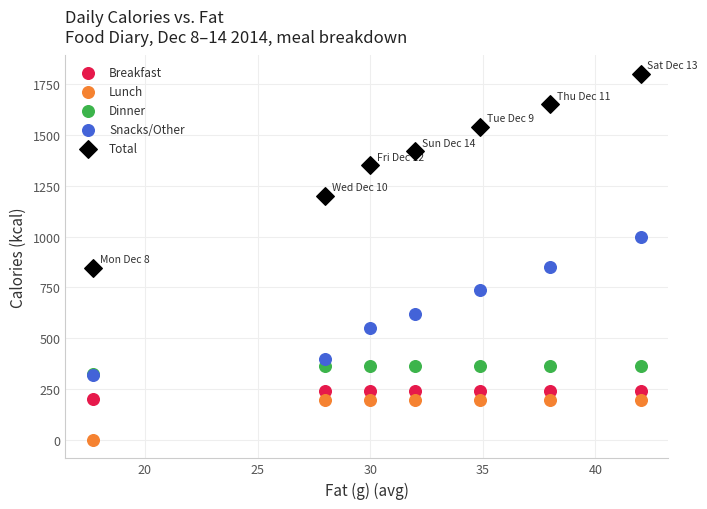

In the Total series, what Y value is closest to 1324?

1350